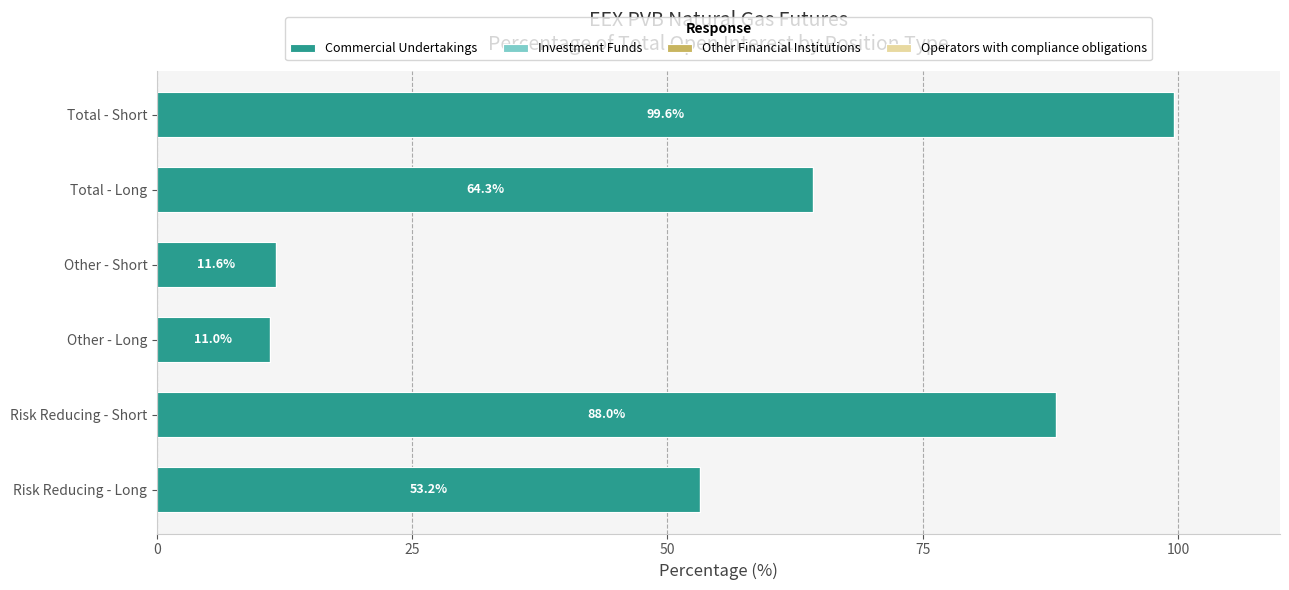

List the labels in order of value, smallest first.

Other - Long, Other - Short, Risk Reducing - Long, Total - Long, Risk Reducing - Short, Total - Short